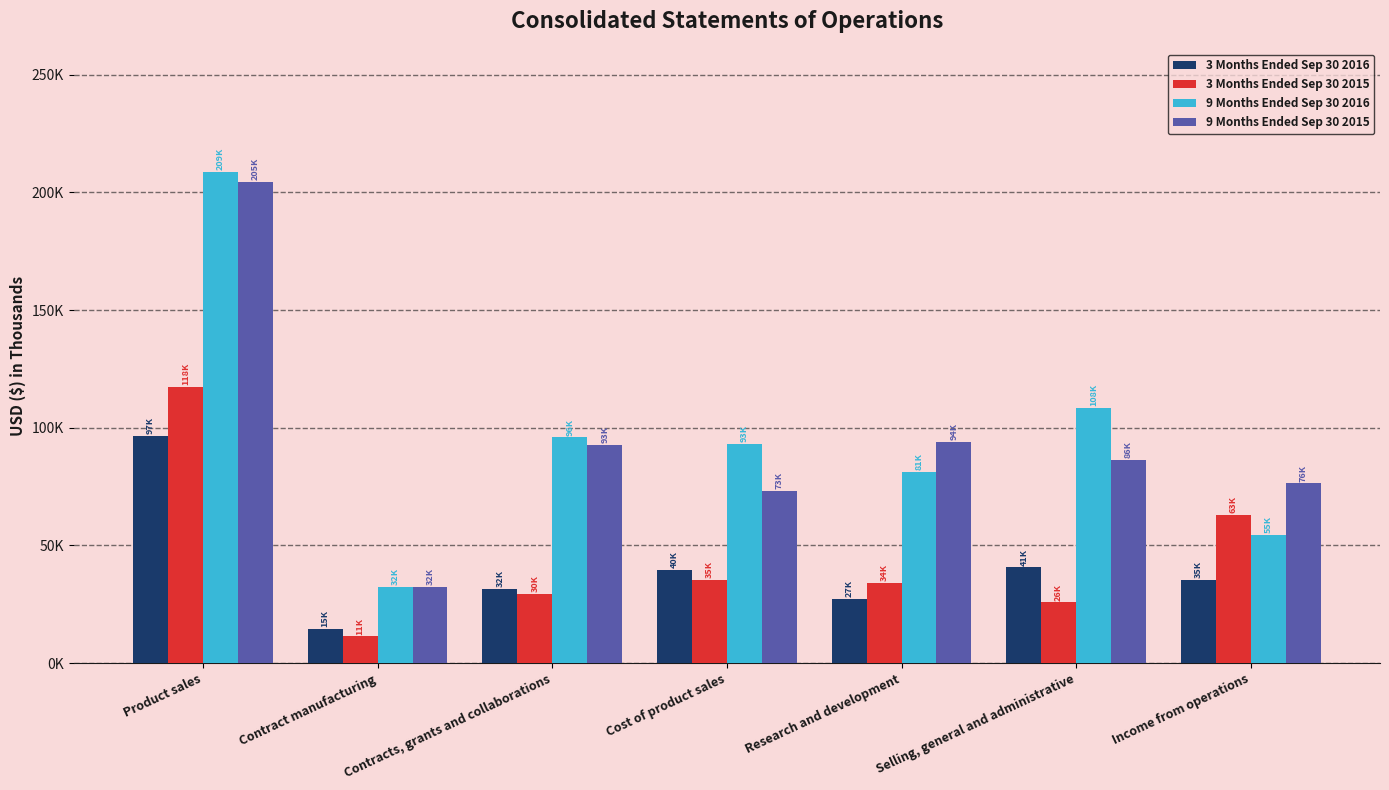

Which series has the largest range (max minus min)?

9 Months Ended Sep 30 2016